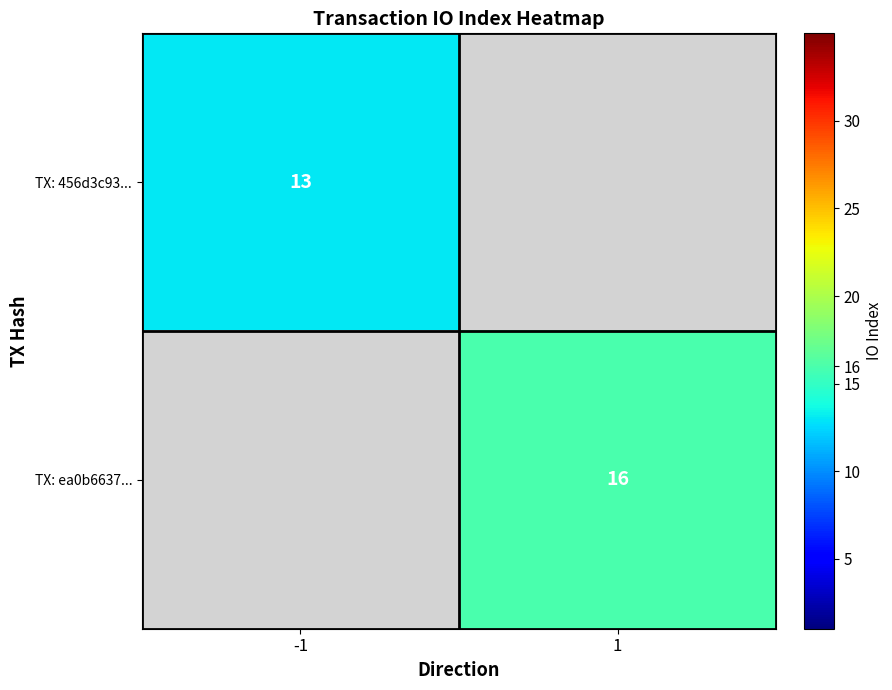

True or false: TX: 456d3c93... has a value of 4 at -1.

False